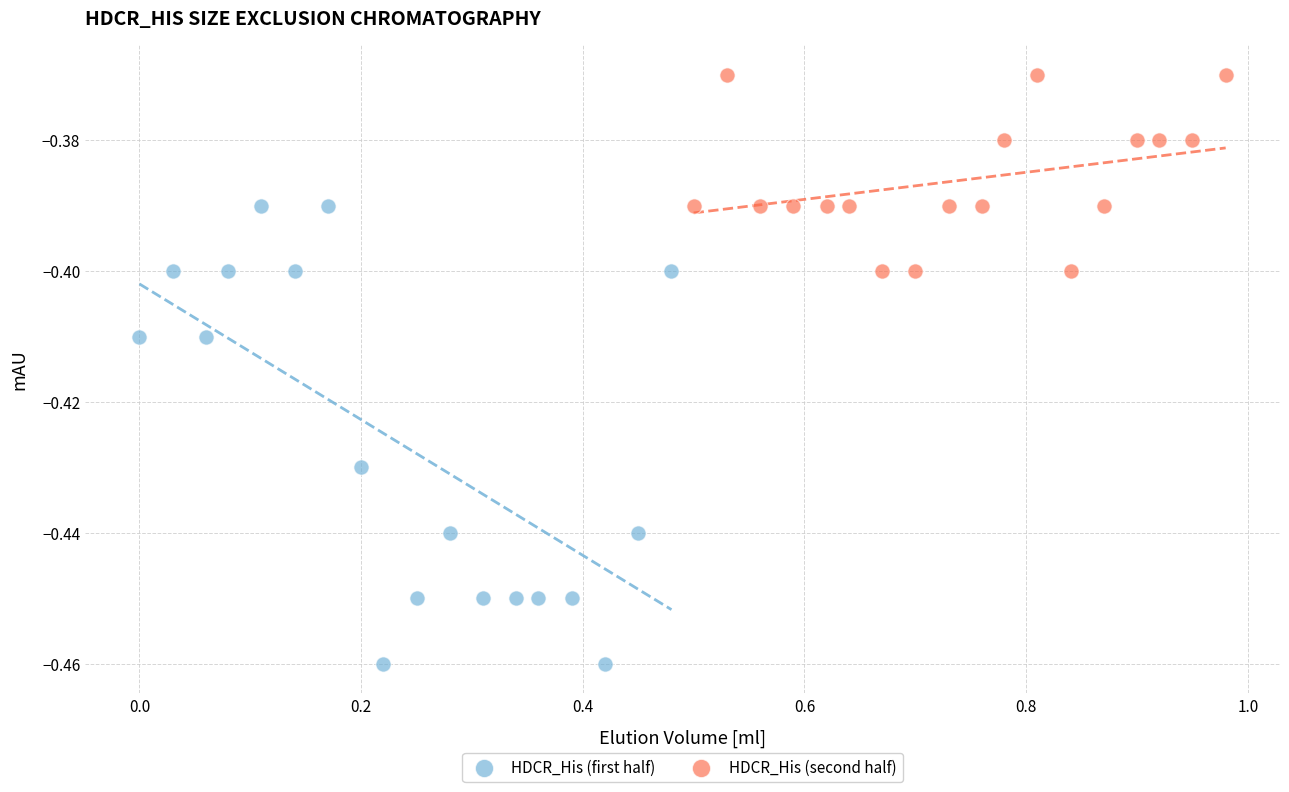

What are all the series names shown in the legend?

HDCR_His (first half), HDCR_His (second half)